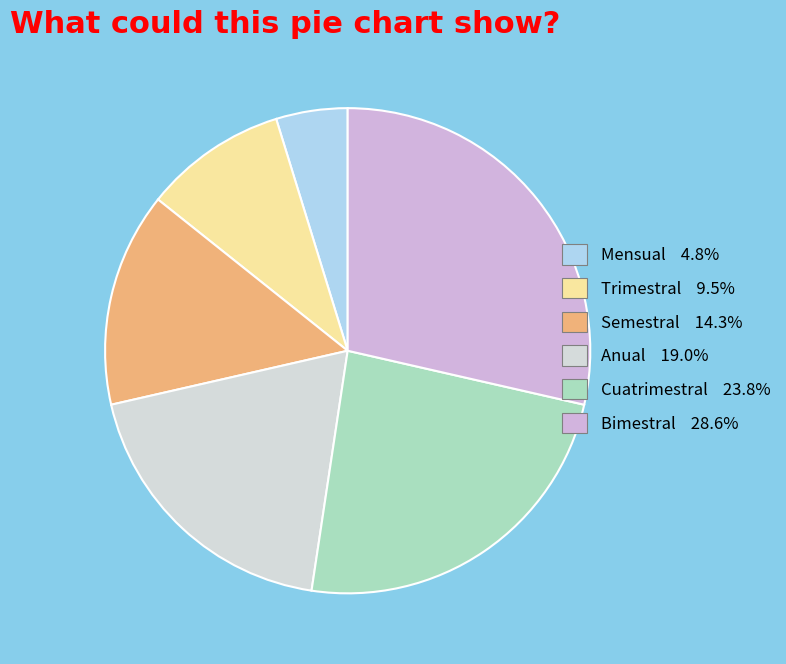

What is the ratio of the value at Semestral to the value at Anual?

0.8